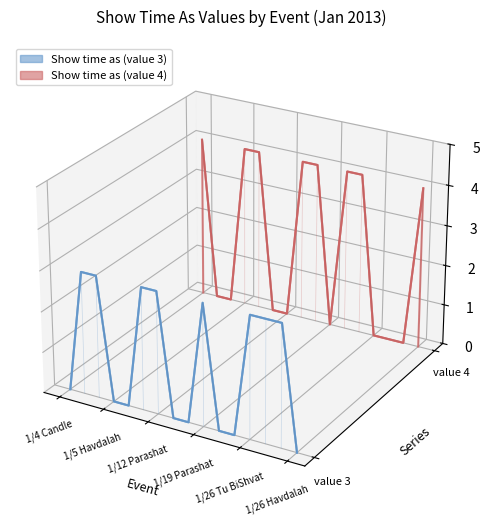

How many lines are shown in the chart?

2